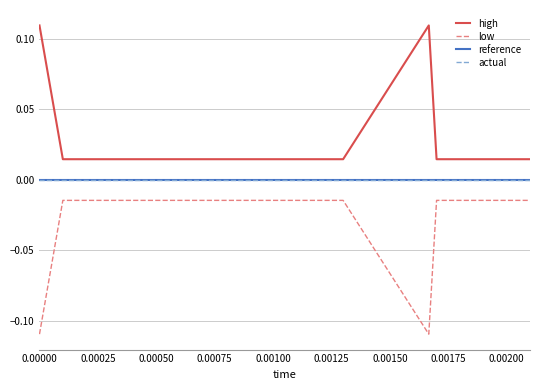

Which series has the largest range (max minus min)?

high